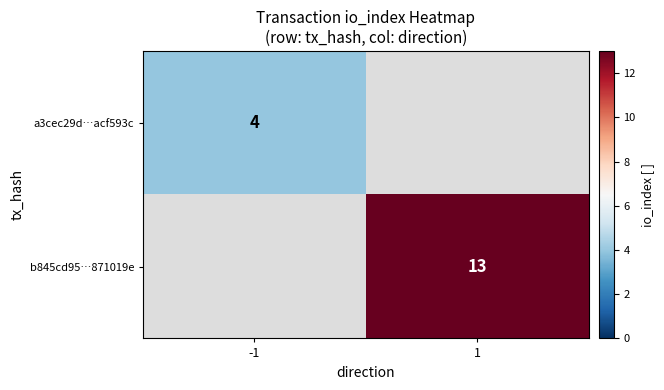

True or false: b845cd95…871019e has a value of 13 at 1.

True